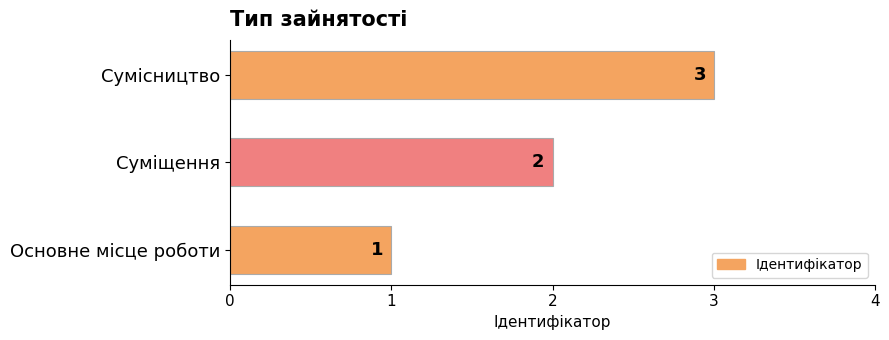

At which label is the value closest to 2?

Суміщення